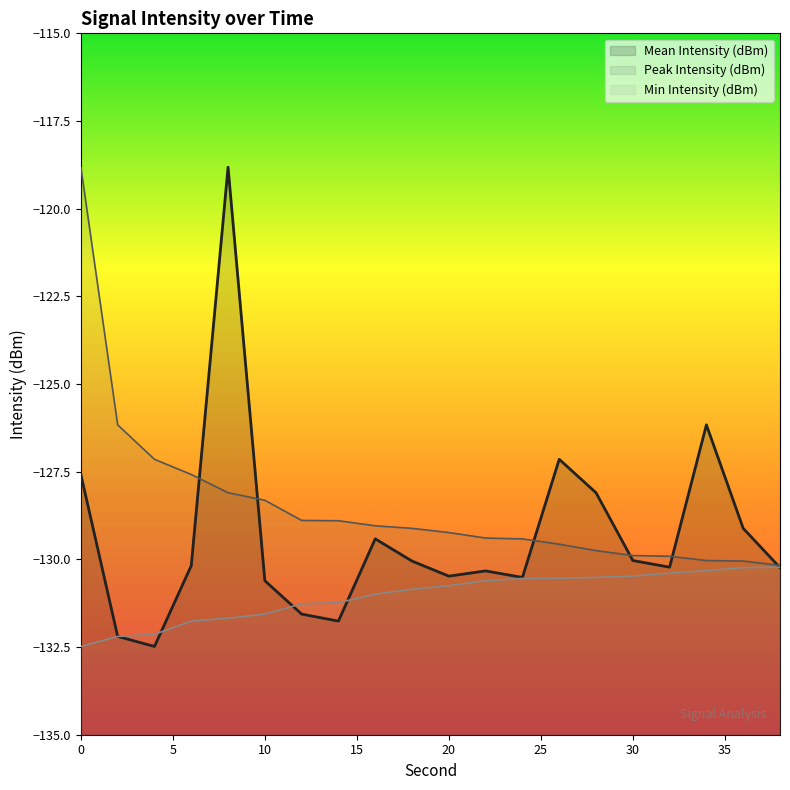

The Peak Intensity (dBm) series shows -118.8 at 0. True or false?

True